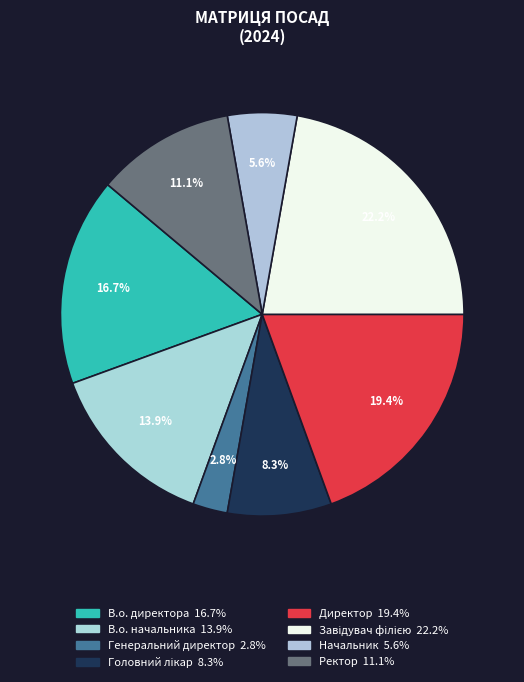

What portion of the pie excludes Директор?

80.6%